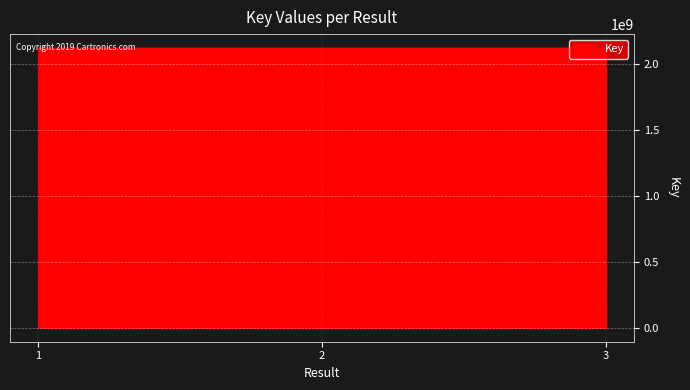

True or false: the data shows 1205586909 at 1.

False